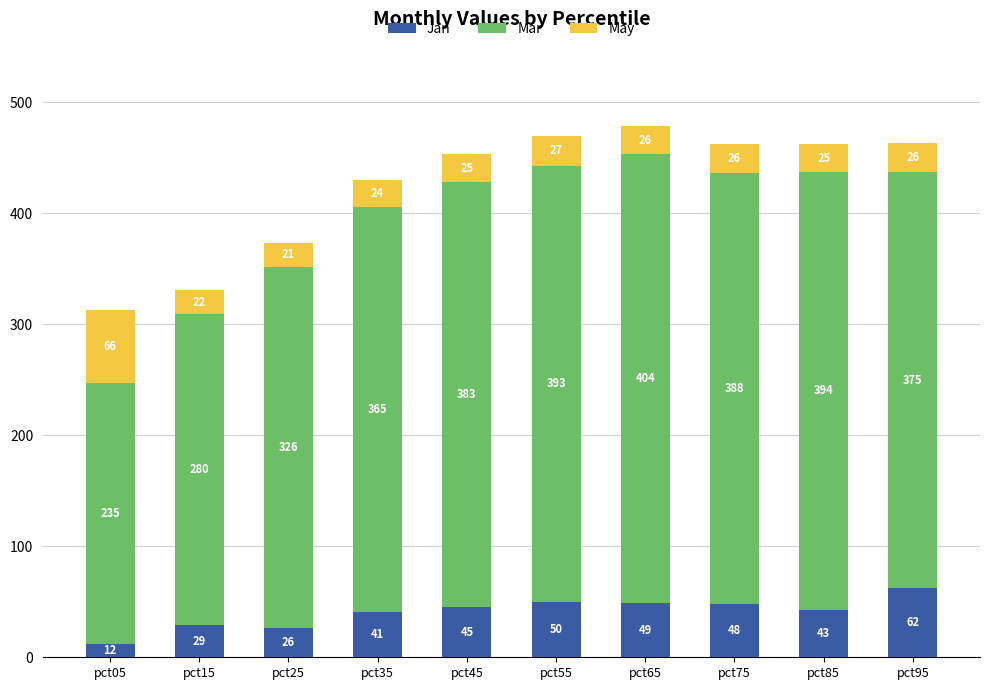

What is the lowest value of the Jan series?

12